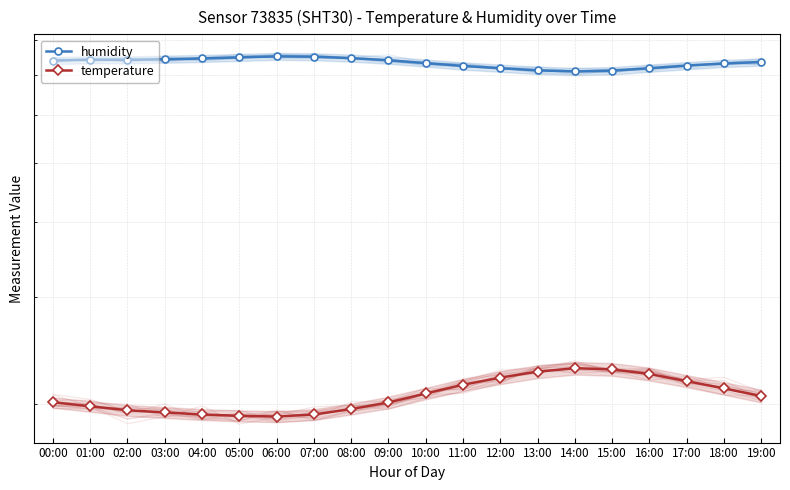

True or false: humidity has more than 0 interior local peaks.

True